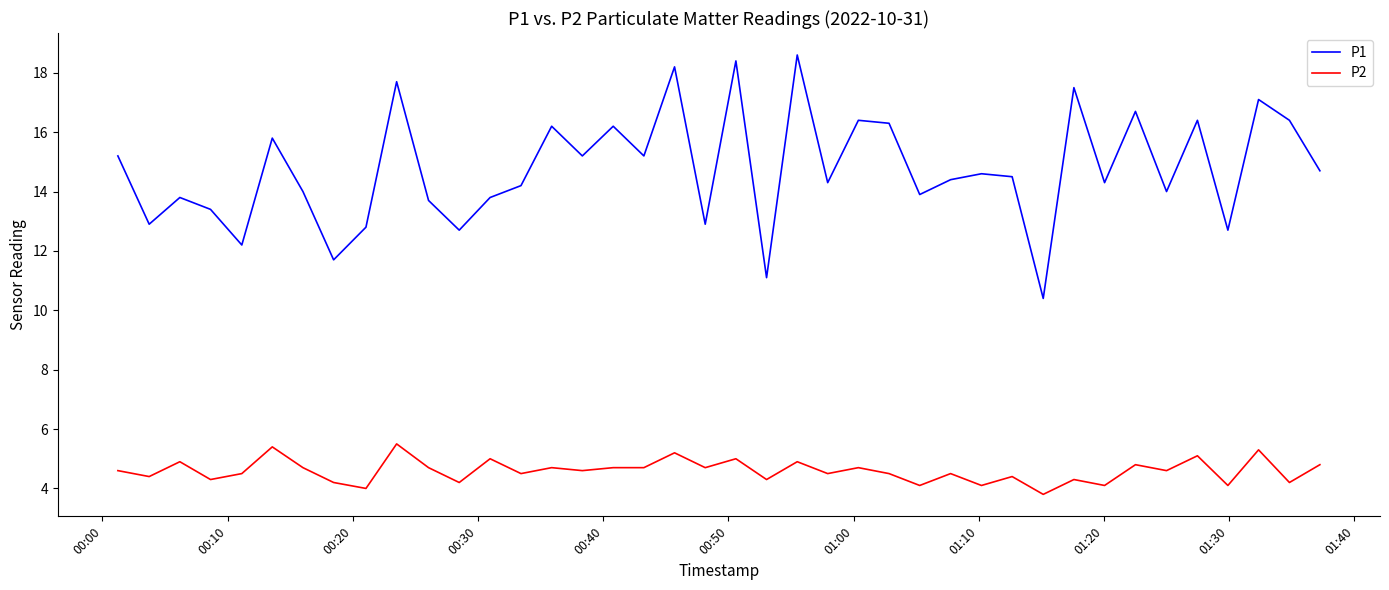

What is the minimum value shown in the chart?

3.8